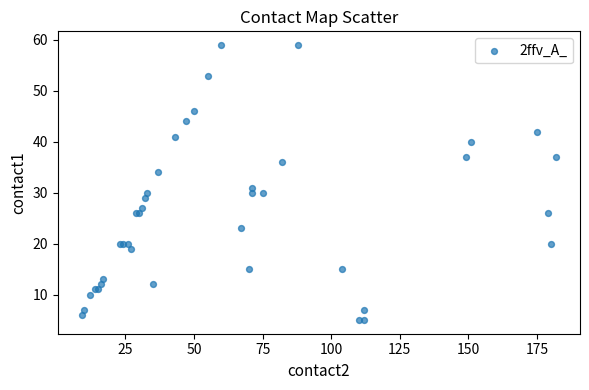

What Y value in the scatter plot is closest to 32?

31